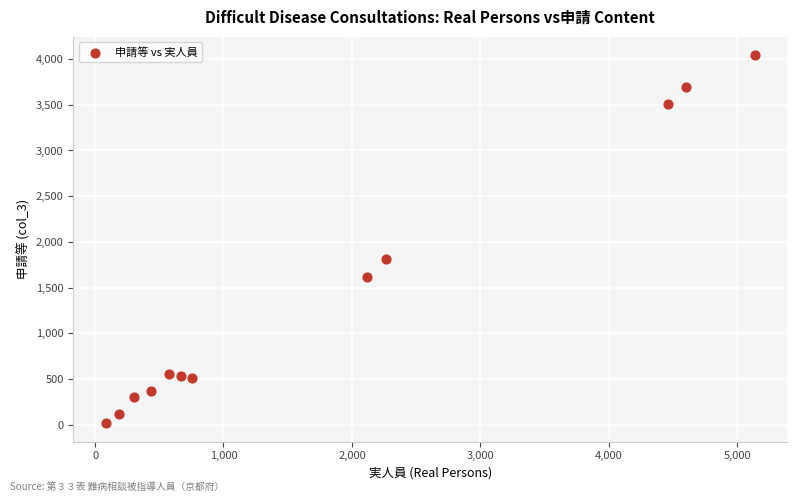

What Y value in the scatter plot is closest to 2029?

1816